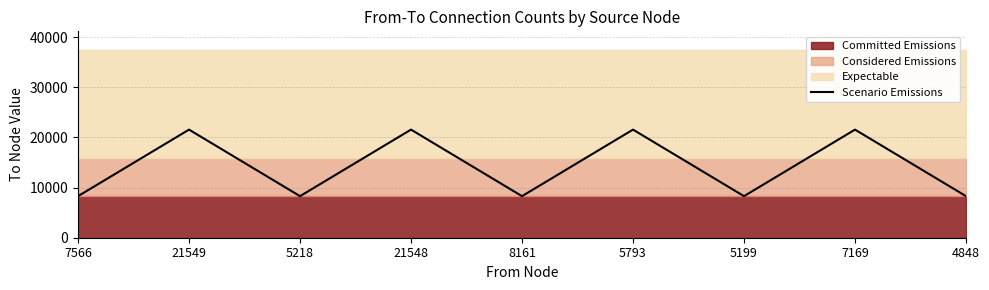

List the labels in order of value, largest first.

21549, 21548, 5793, 7169, 7566, 5218, 8161, 5199, 4848